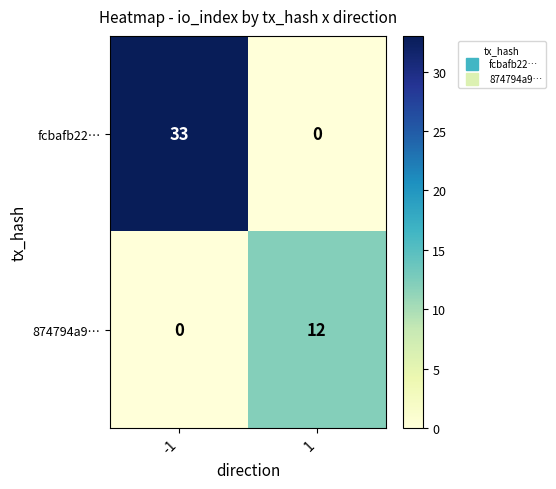

Reading left to right, extract all data points from this chart.

fcbafb22…: -1=33	1=0
874794a9…: -1=0	1=12